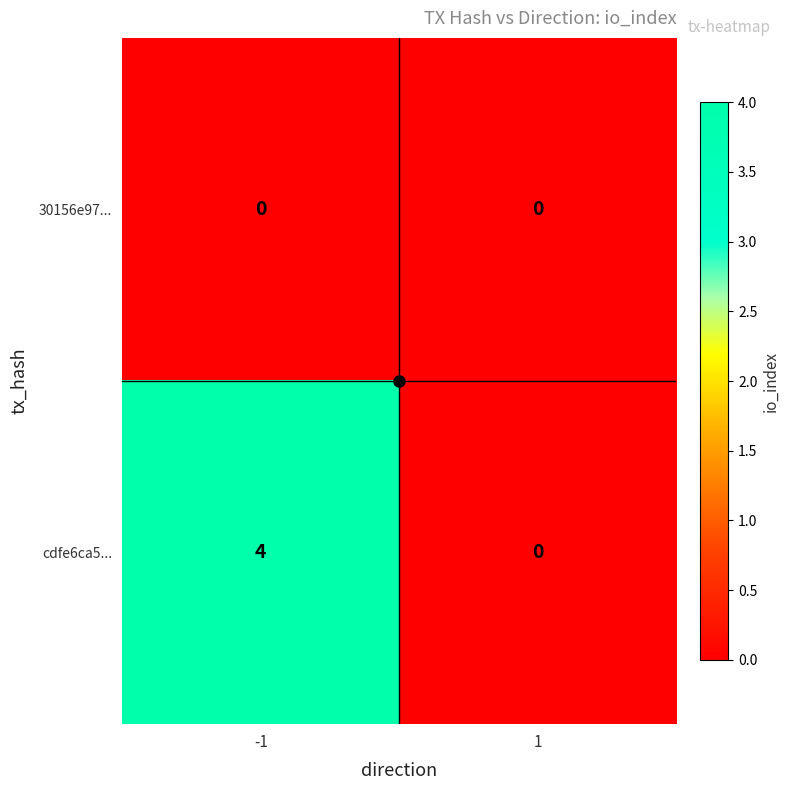

What is the sum of all cdfe6ca5... values?

4